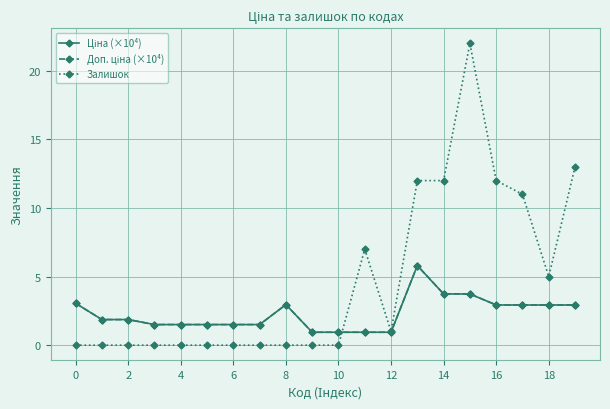

What is the minimum value for Ціна (×10⁴)?

0.9